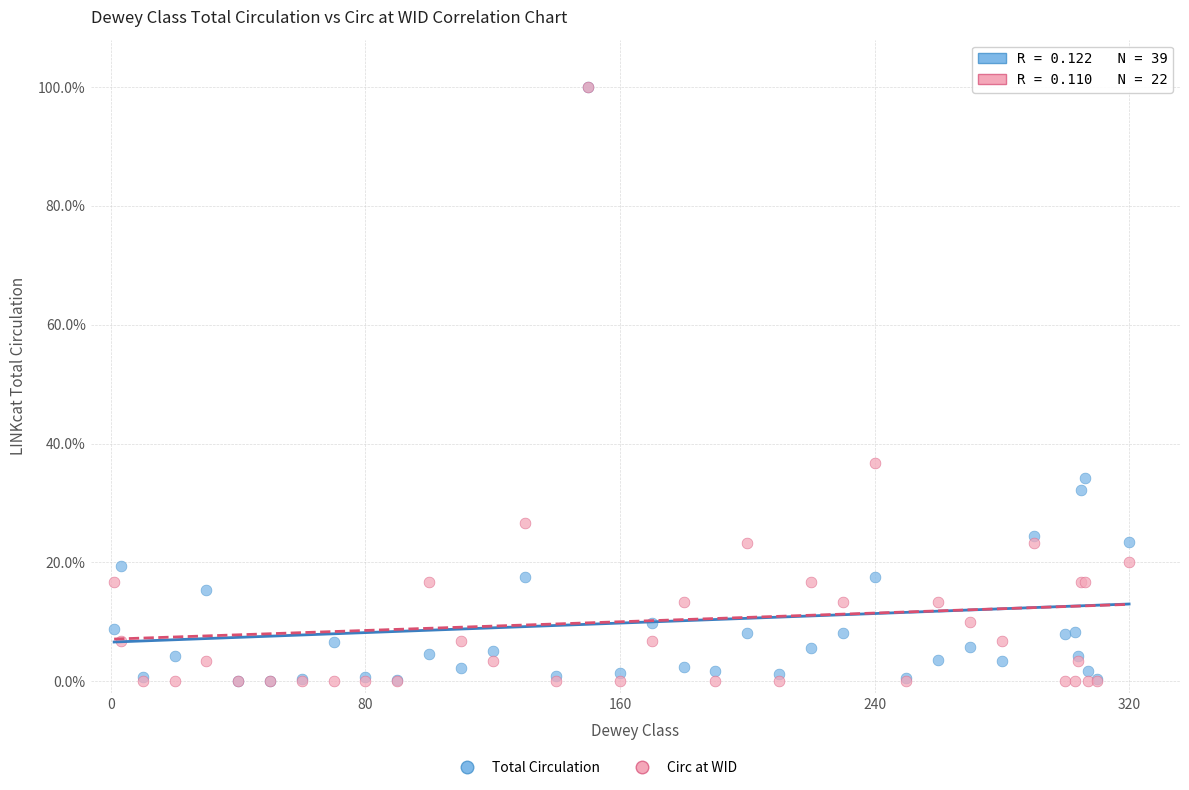

Which series has the largest Y range (max minus min)?

Circ at WID